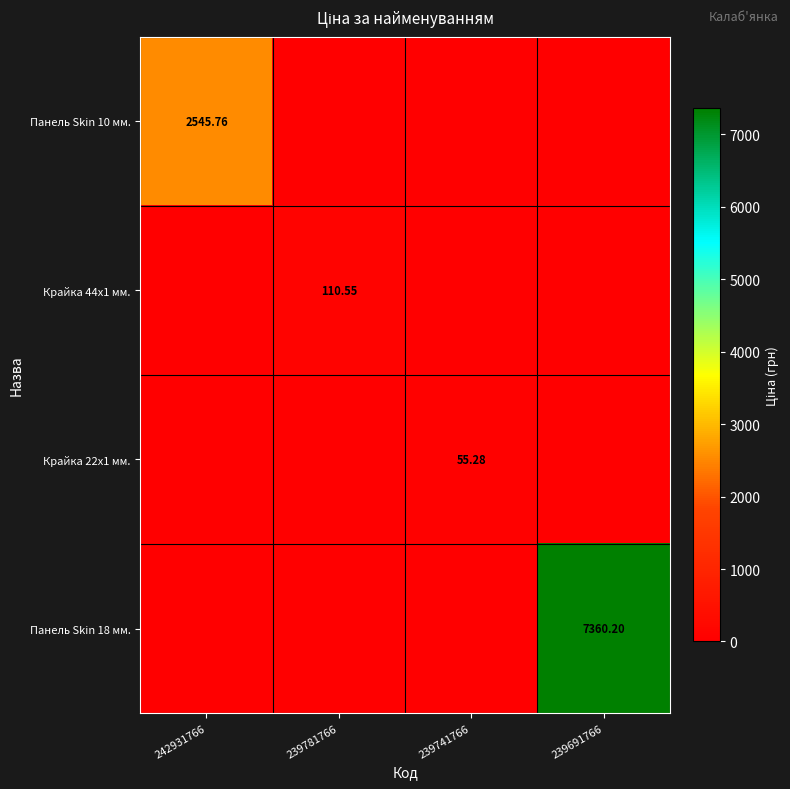

True or false: Панель Skin 18 мм. has a value of 0.0 at 239781766.

True